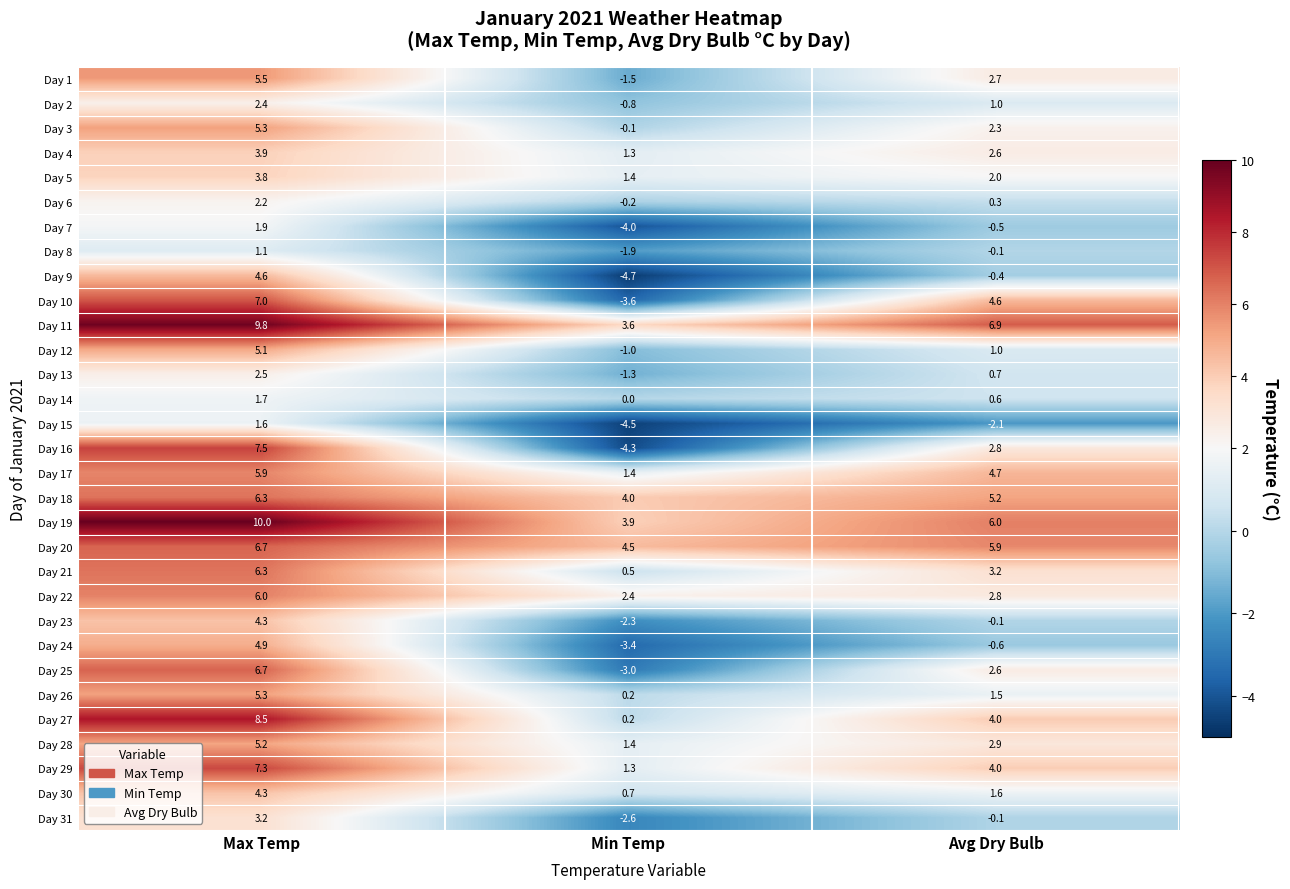

Between Max Temp and Avg Dry Bulb, which series saw the biggest shift?

Day 24